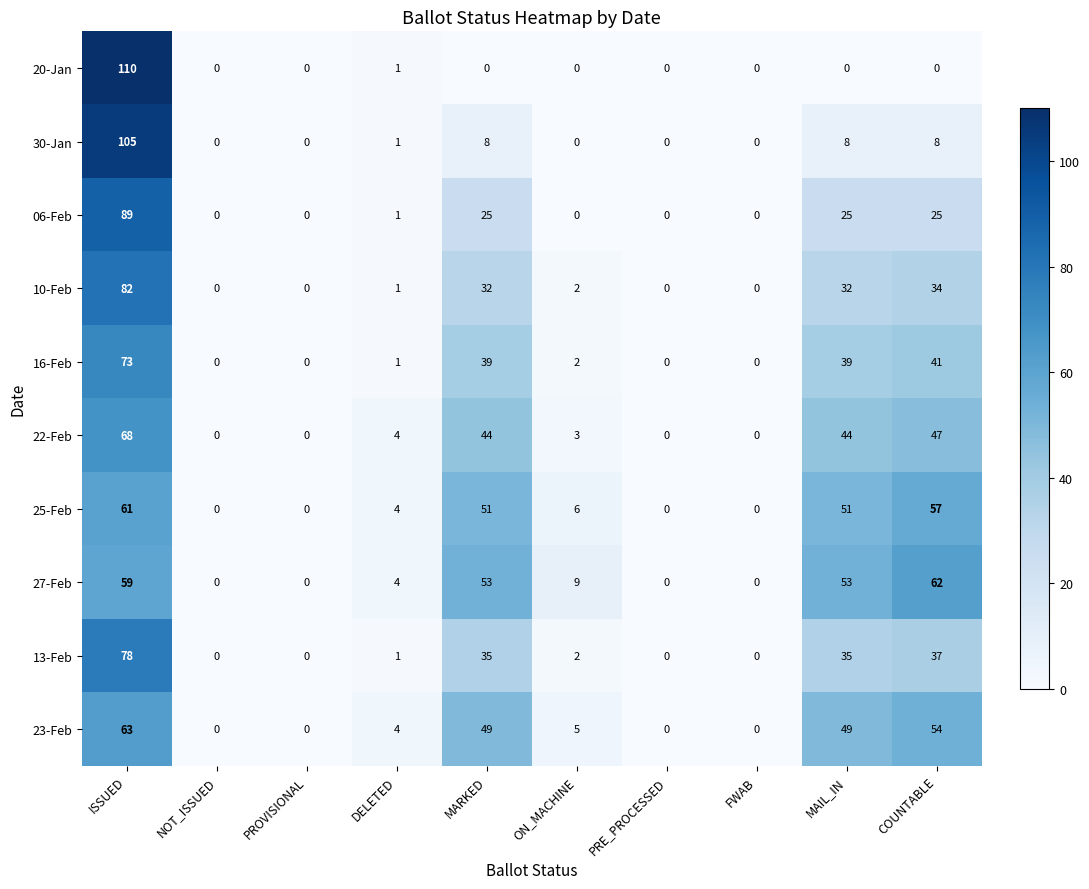

Rank the series at COUNTABLE from lowest to highest value.

20-Jan, 30-Jan, 06-Feb, 10-Feb, 13-Feb, 16-Feb, 22-Feb, 23-Feb, 25-Feb, 27-Feb